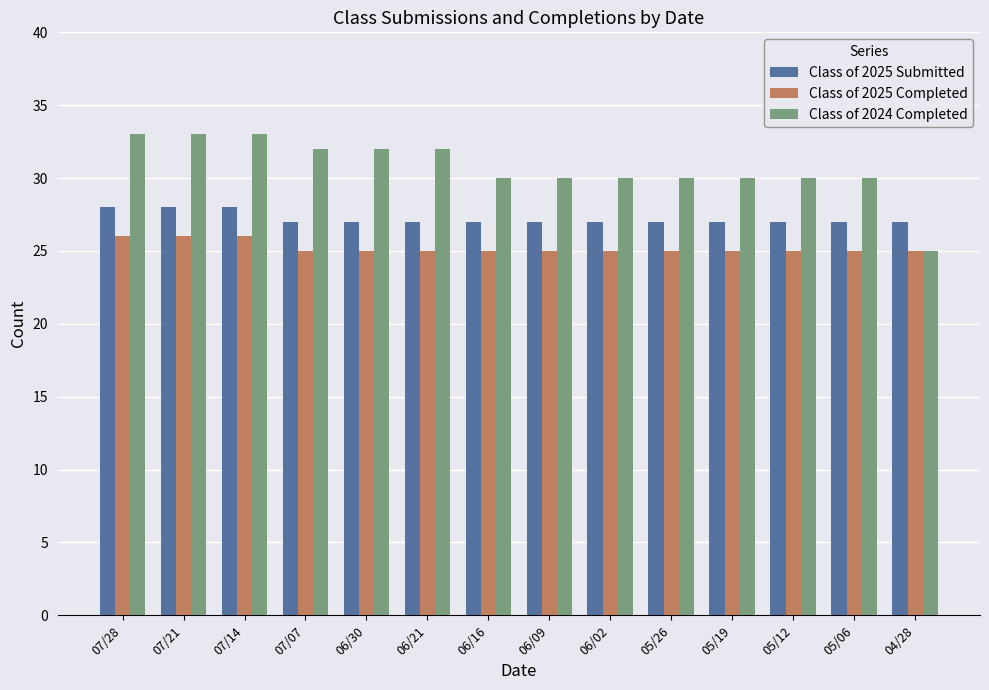

What is the value of the Class of 2024 Completed bar at the 13th from the left?

30